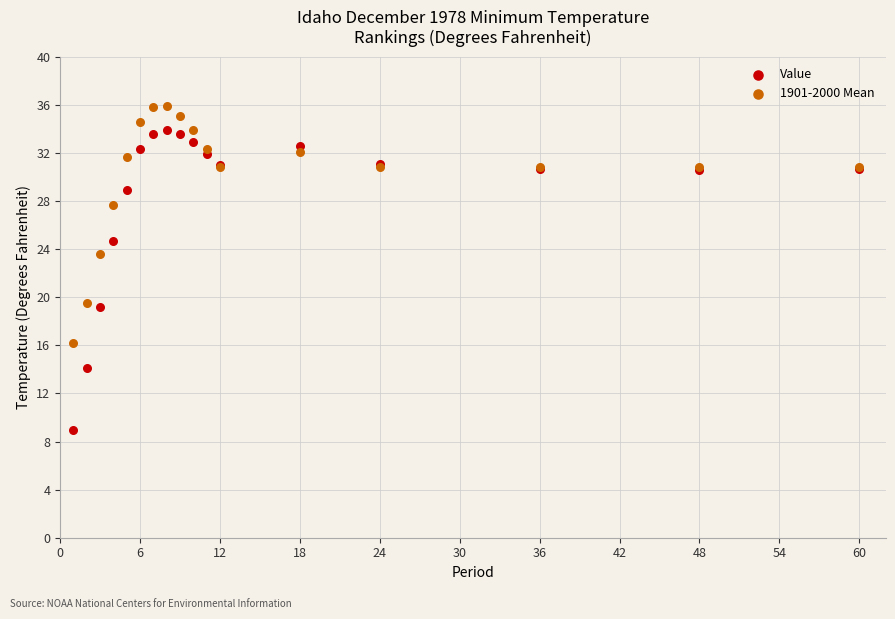

Across all series, what Y value is closest to 22?

23.6